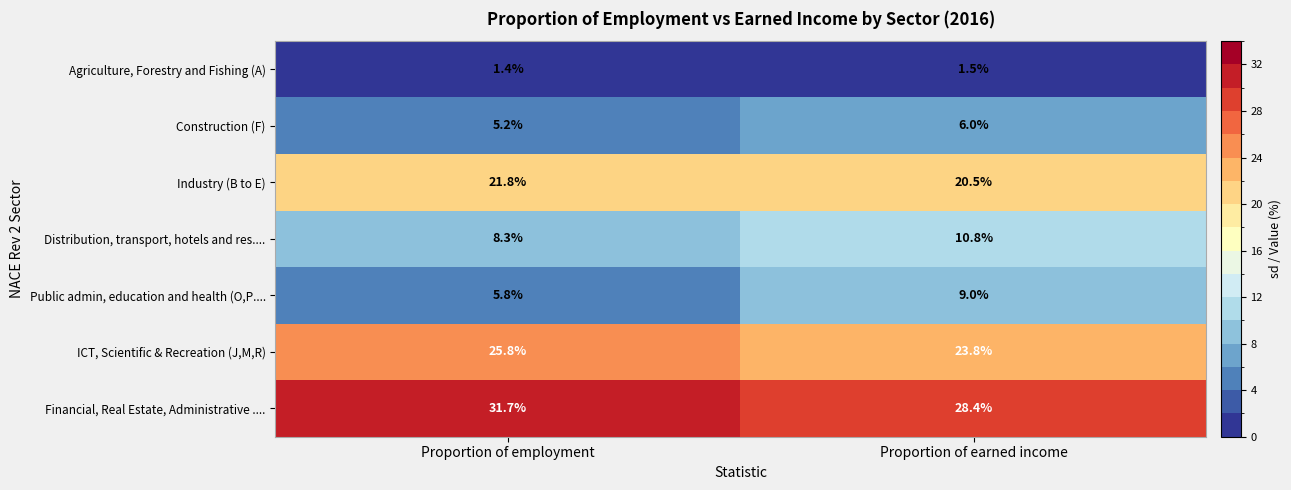

Is it true that Industry (B to E) equals 11.1 at Proportion of employment?

False